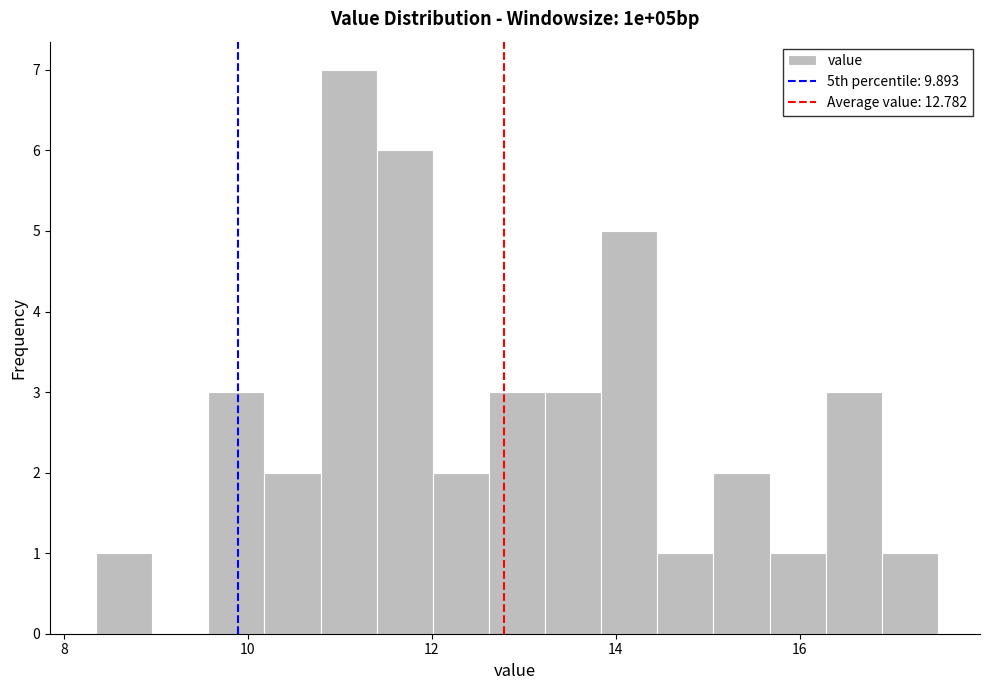

Around what value on the x-axis is the tallest bar? Give the approximate position of its centre, as read against the axis.

11.0